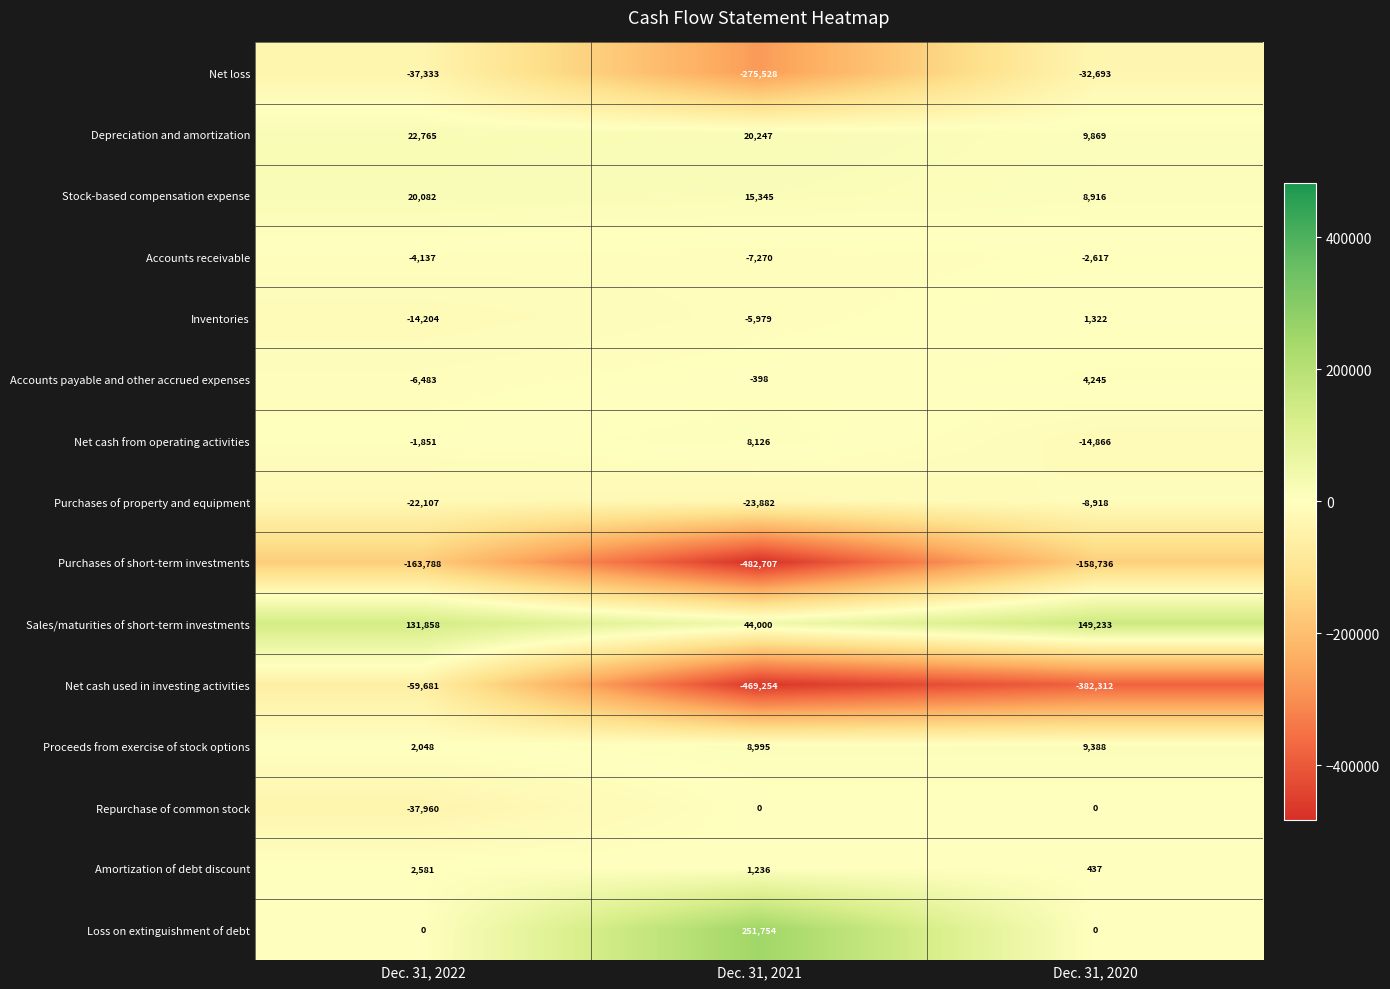

Which category has the highest value in the Purchases of short-term investments series?

Dec. 31, 2020